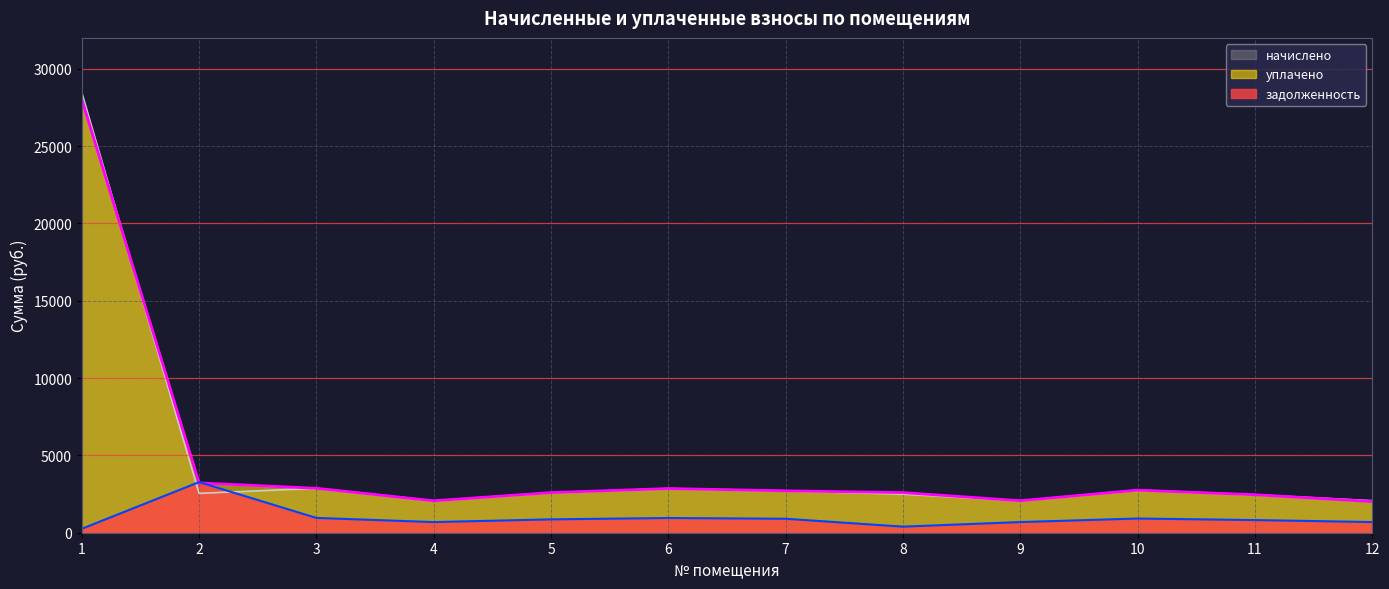

What is the difference between the начислено values at 12 and 11?

384.9